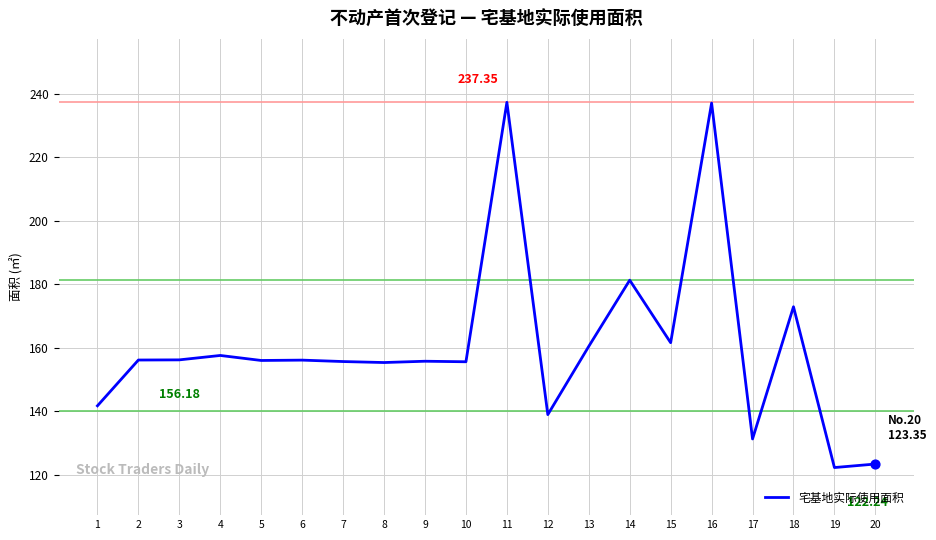

What is the change in value from 5 to 12?

-17.1